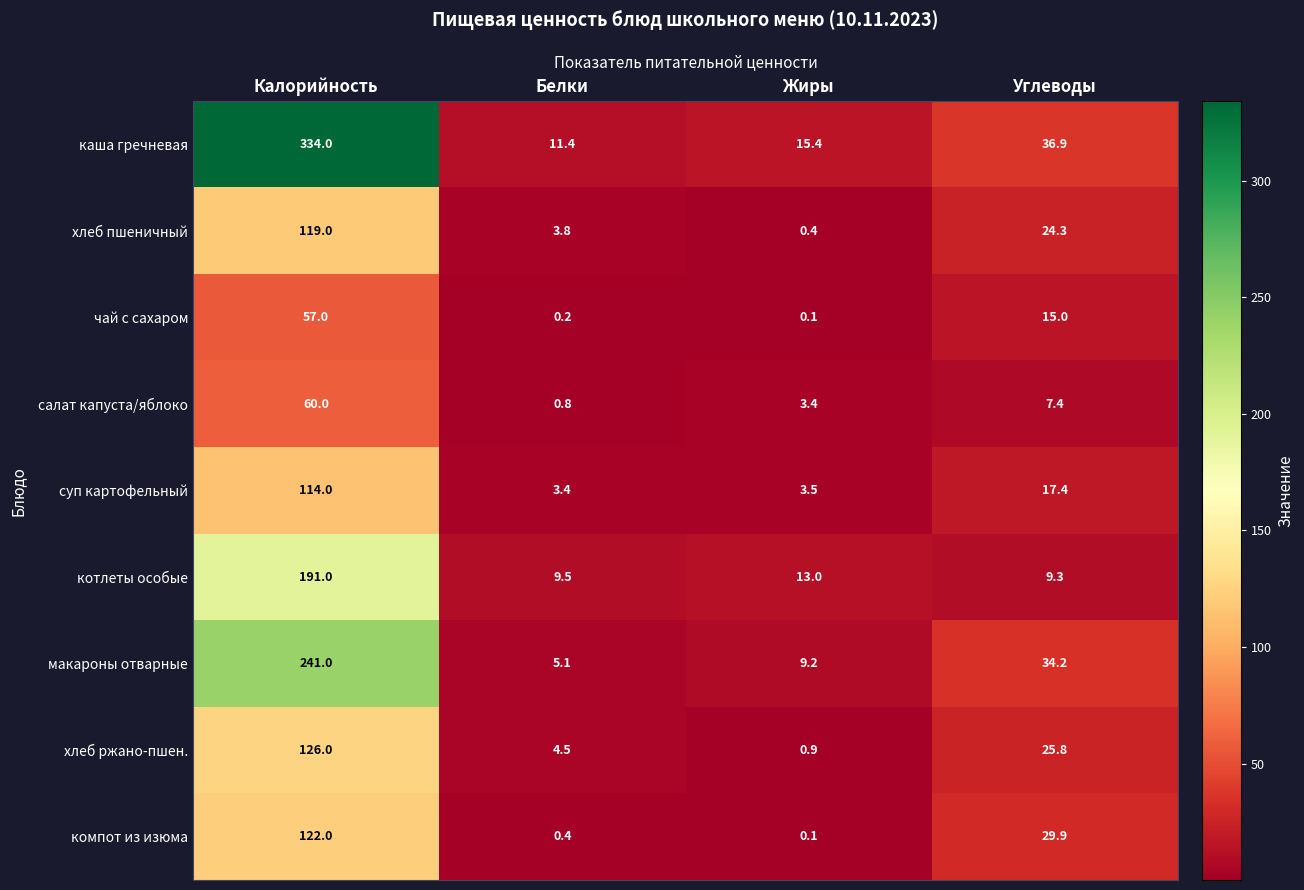

Which series has the widest spread of values?

каша гречневая